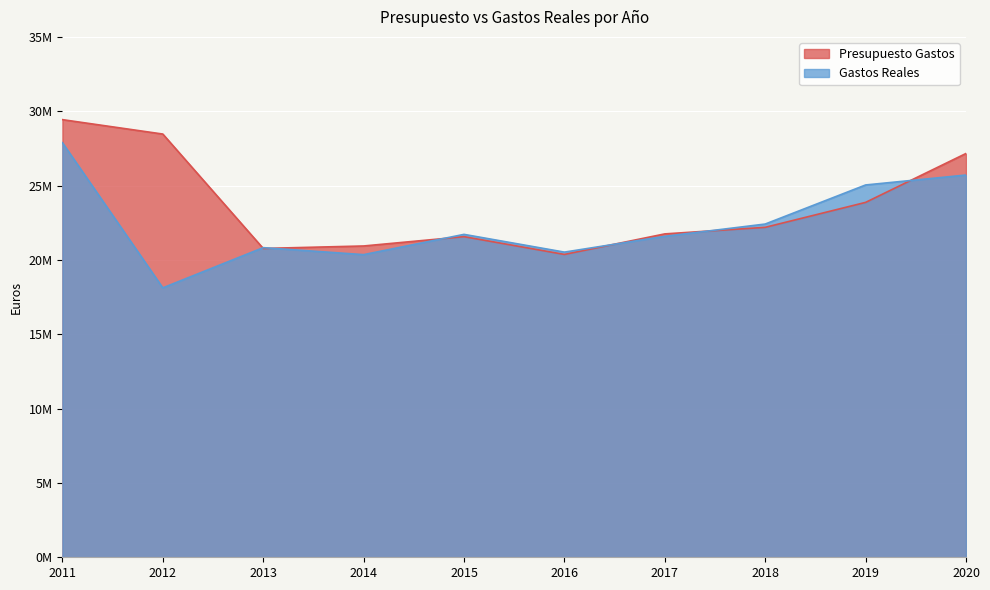

At which category is the sum across all series the highest?

2011